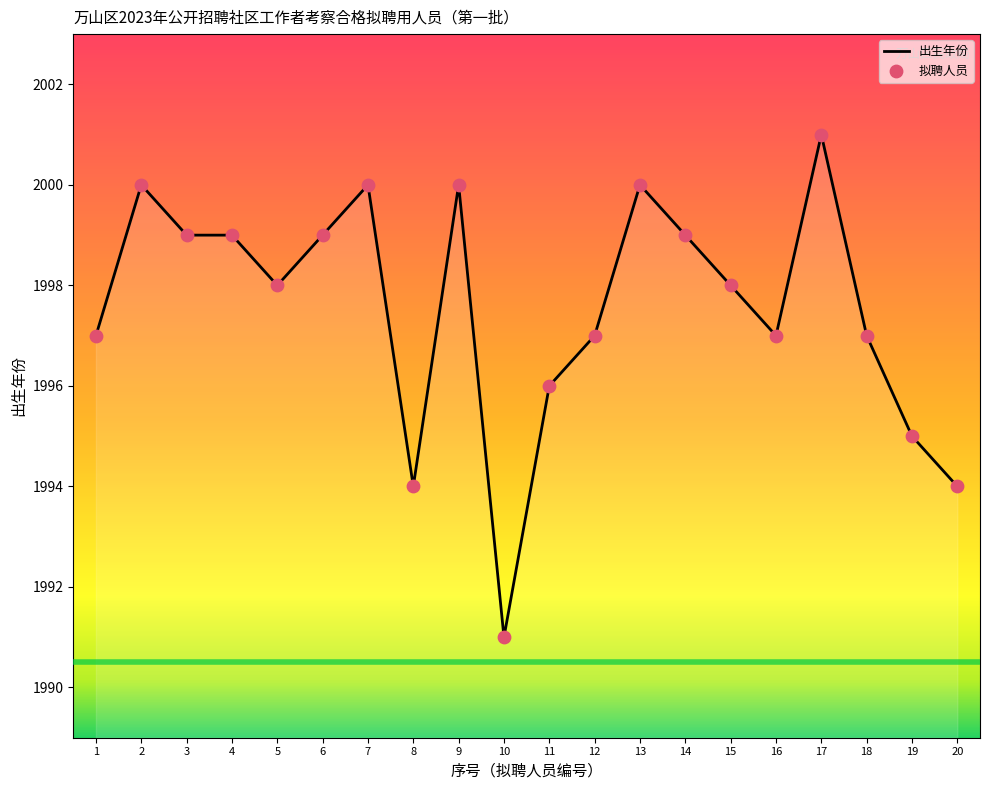

Approximately how many times larger is the value at 8 compared to 17?

1.0